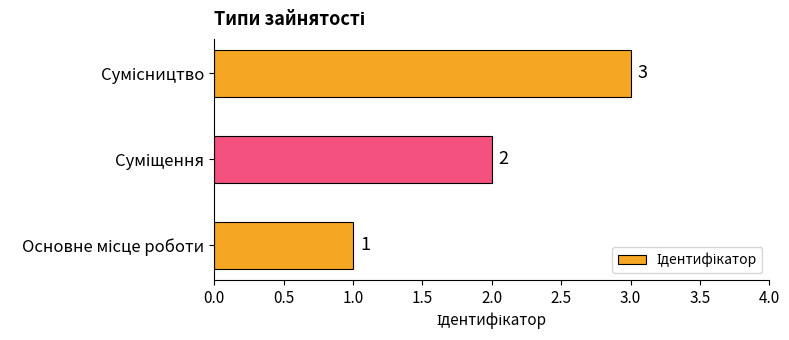

Count the values in the range 1 to 3.

3